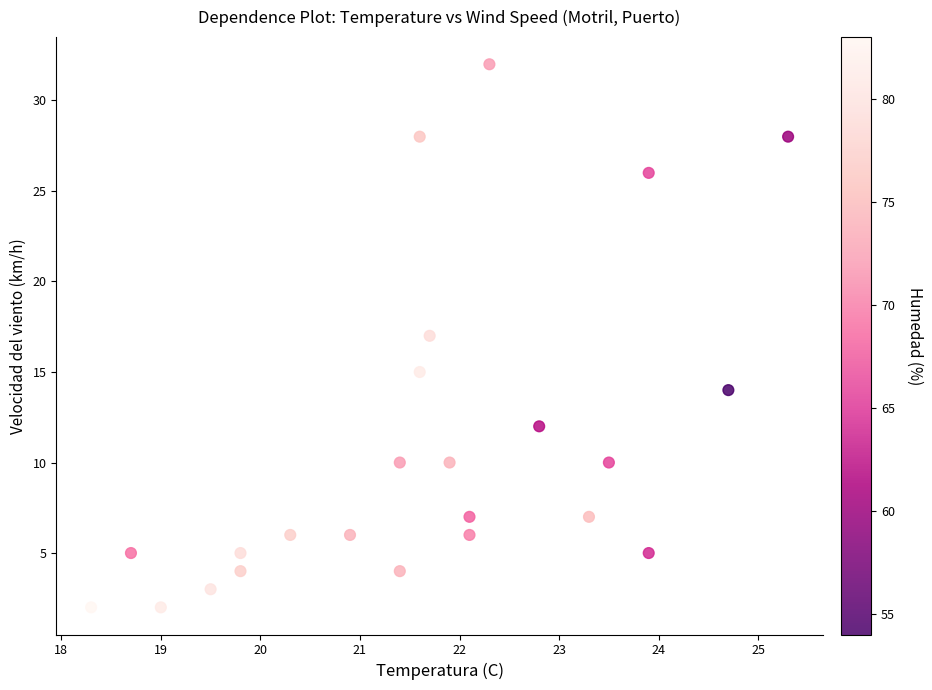

What is the range of Y values (max minus min)?

30